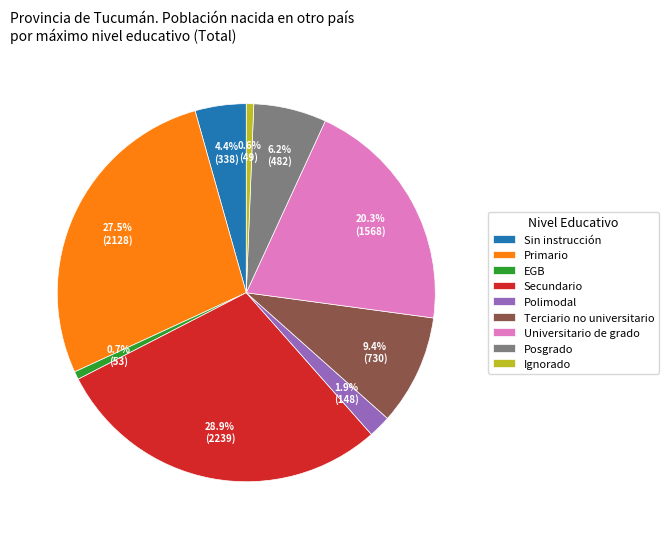

Does Primario represent more than half of the total?

No